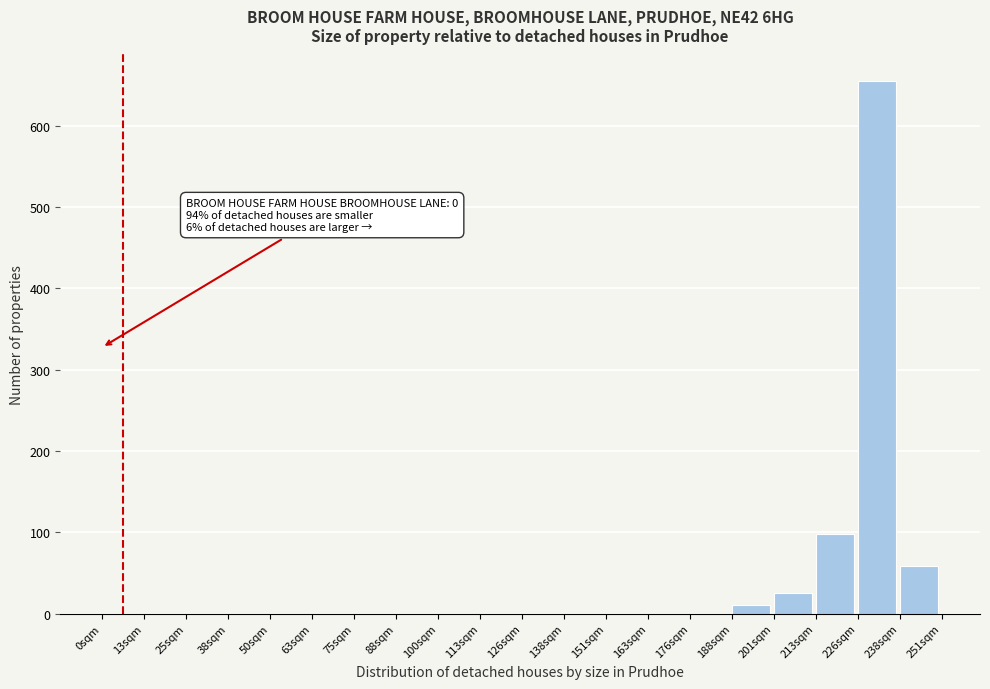

Over which range of the x-axis is the bar tallest?

226 to 238